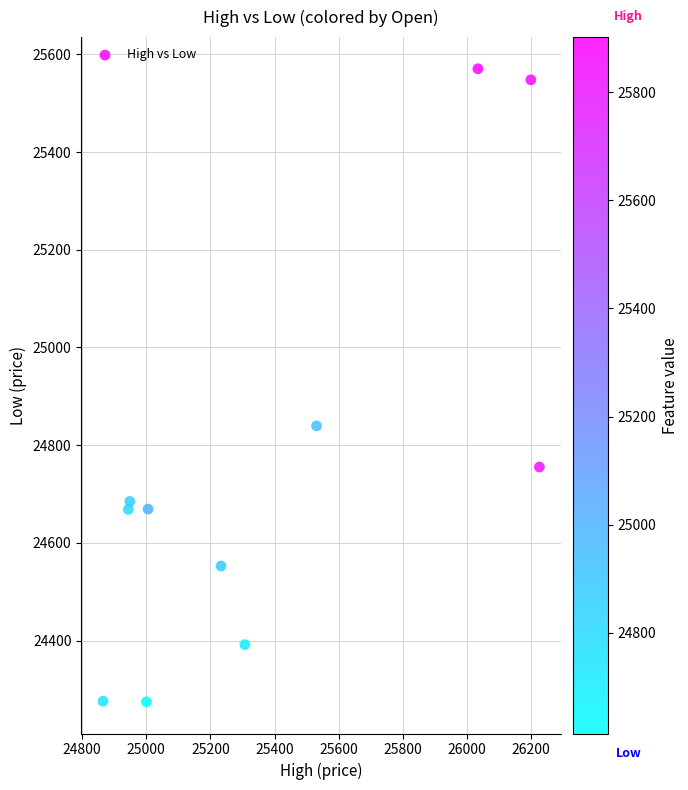

What is the range of Y values (max minus min)?

1296.1